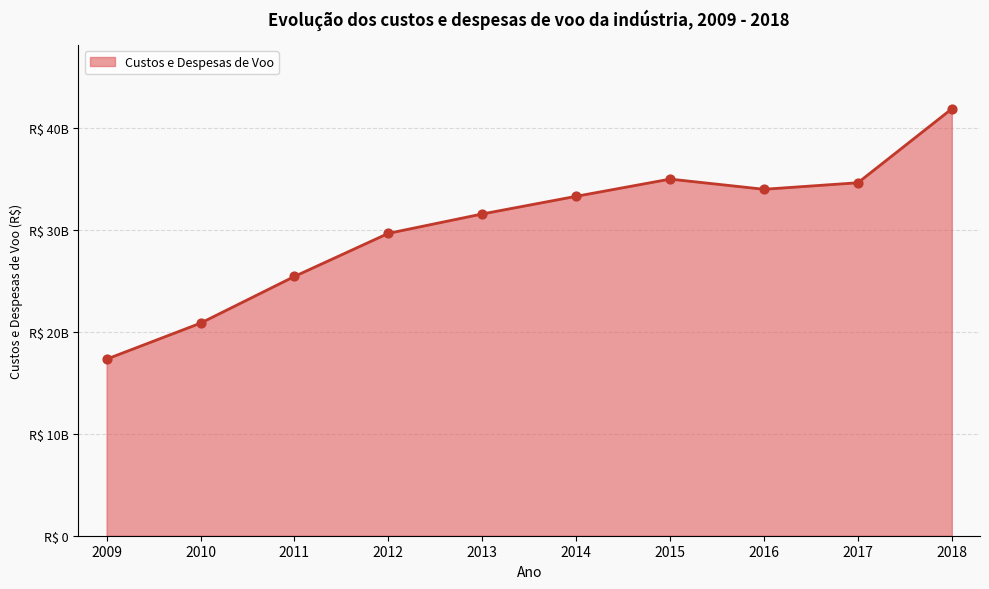

What is the ratio of the value at 2011 to the value at 2013?

0.8